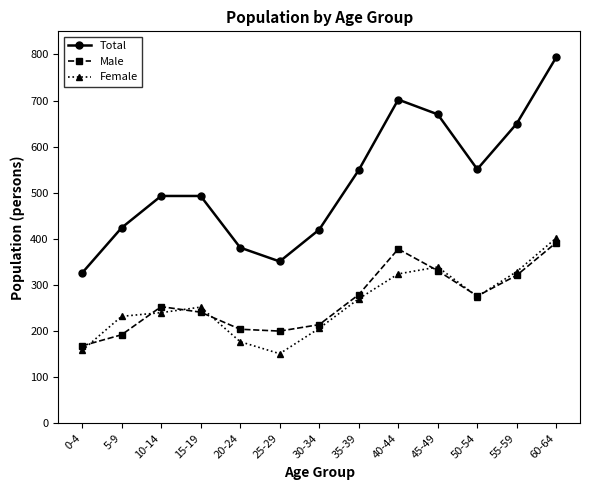

What is the lowest value of the Total series?

326